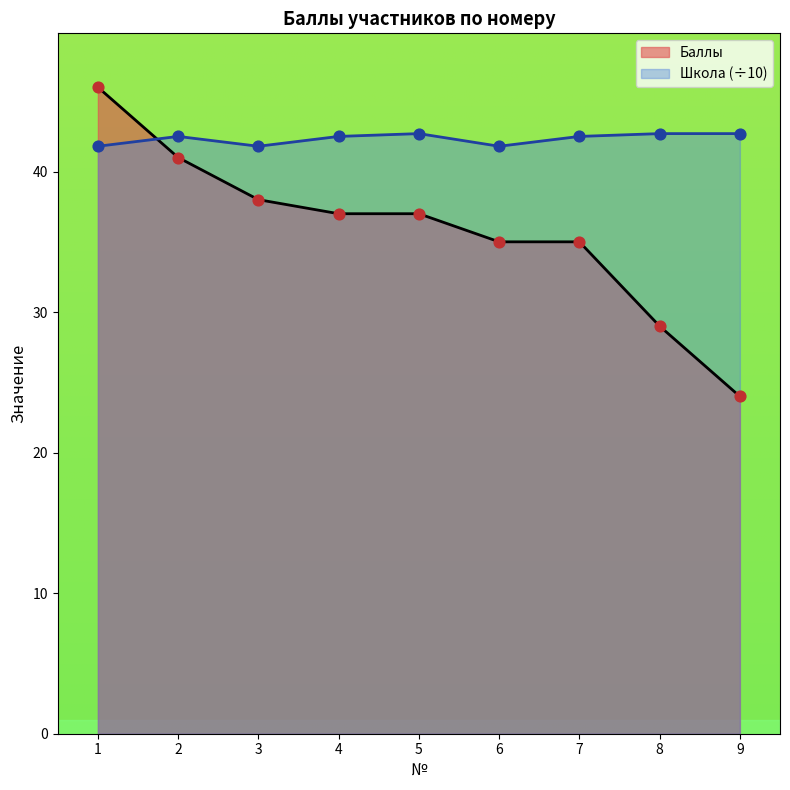

Is the value of Баллы at 1 greater than the value of Школа at 8?

Yes